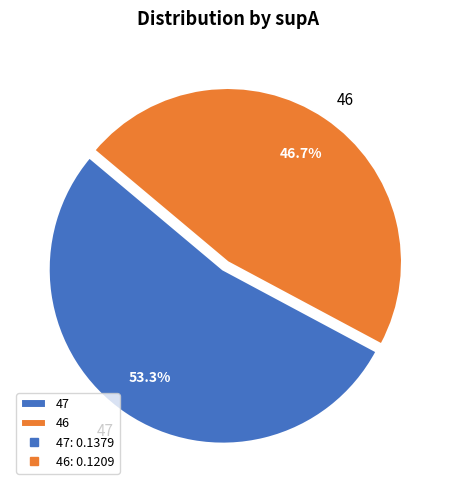

How much of the chart is everything except 46?

53.3%